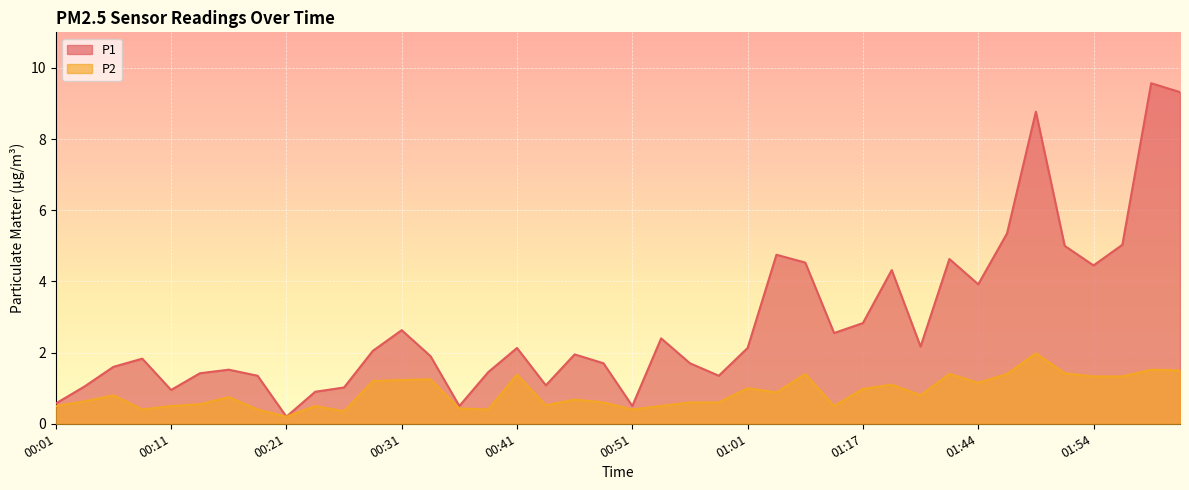

At how many categories does at least one series exceed 3?

12